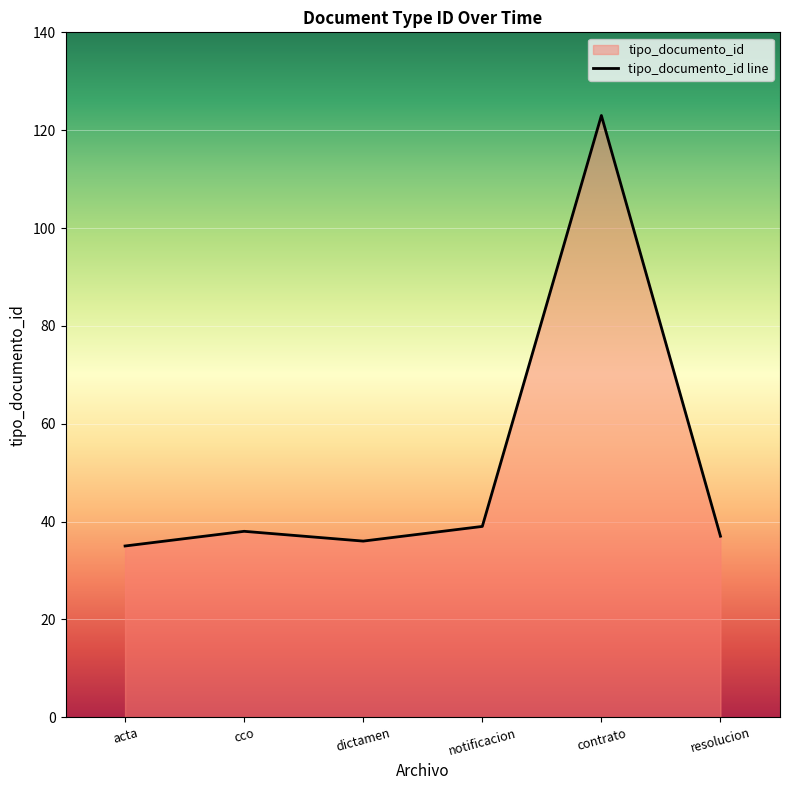

What position from the left is notificacion?

4